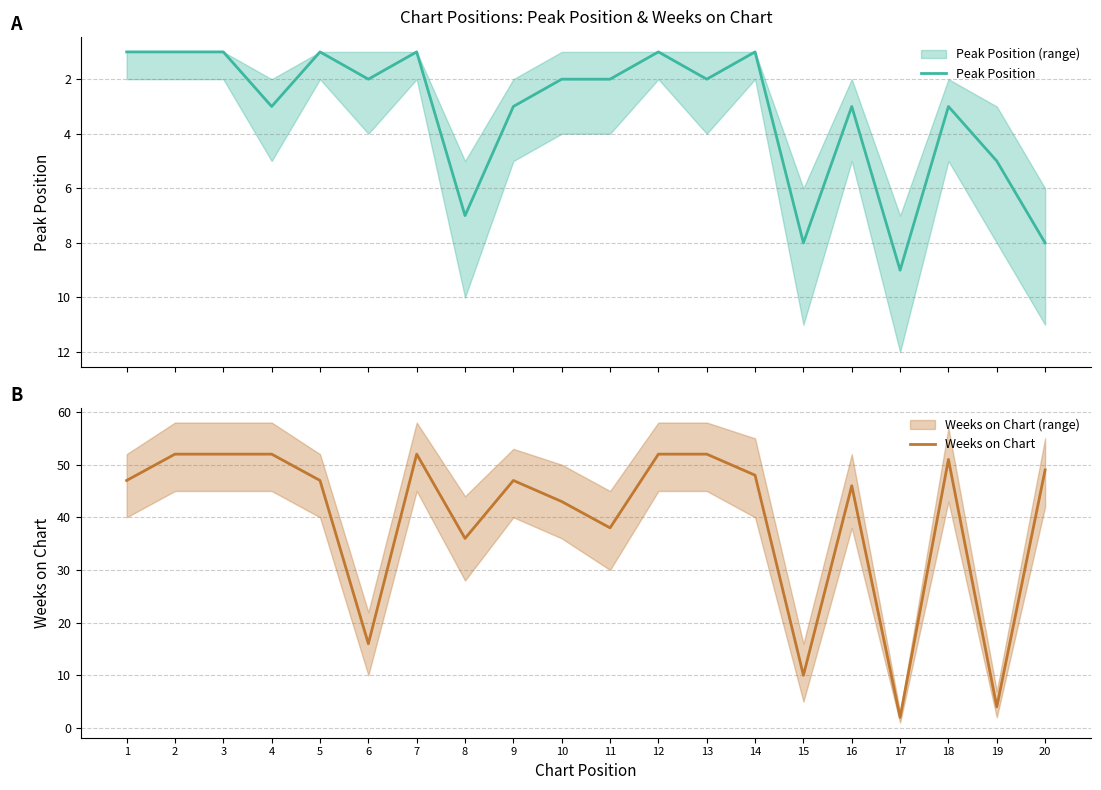

At 1, list the series in order from smallest to largest.

Peak Position, Weeks on Chart